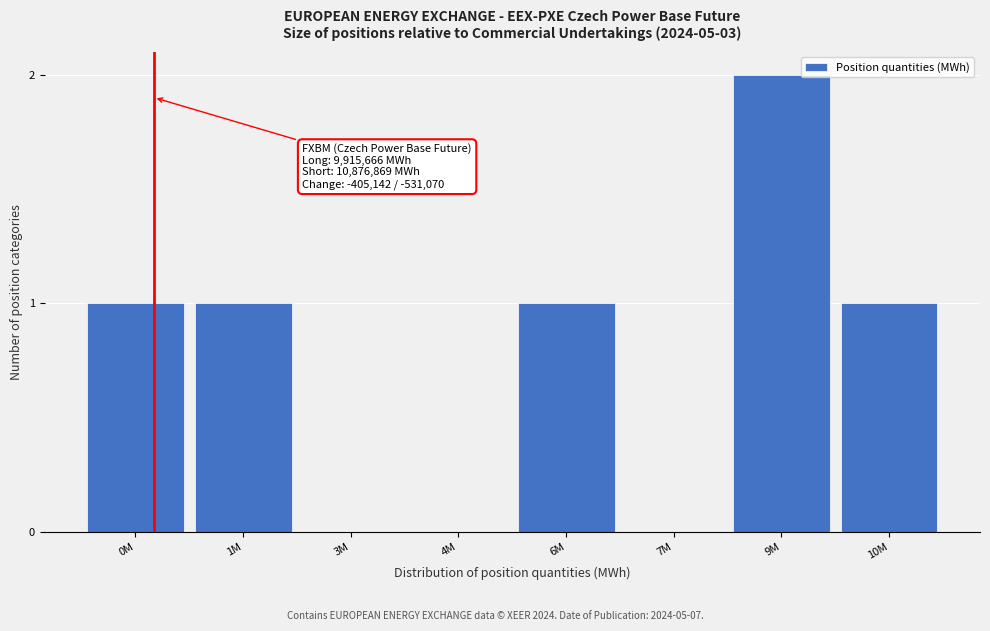

Reading left to right, what are all the values shown in this chart?

0M=1	1M=1	3M=0	4M=0	6M=1	7M=0	9M=2	10M=1